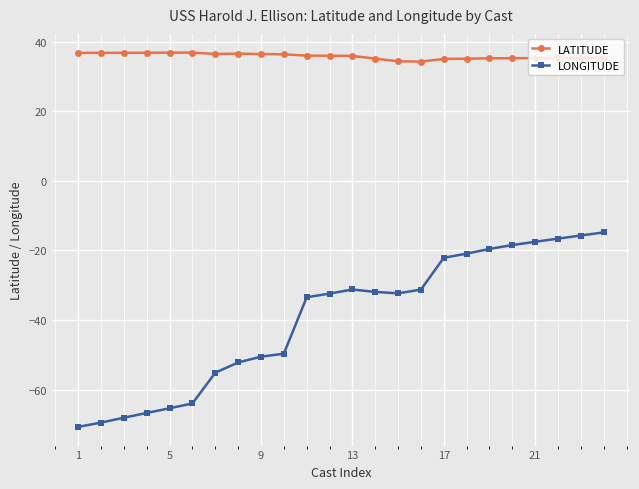

Which series has the widest spread of values?

LONGITUDE